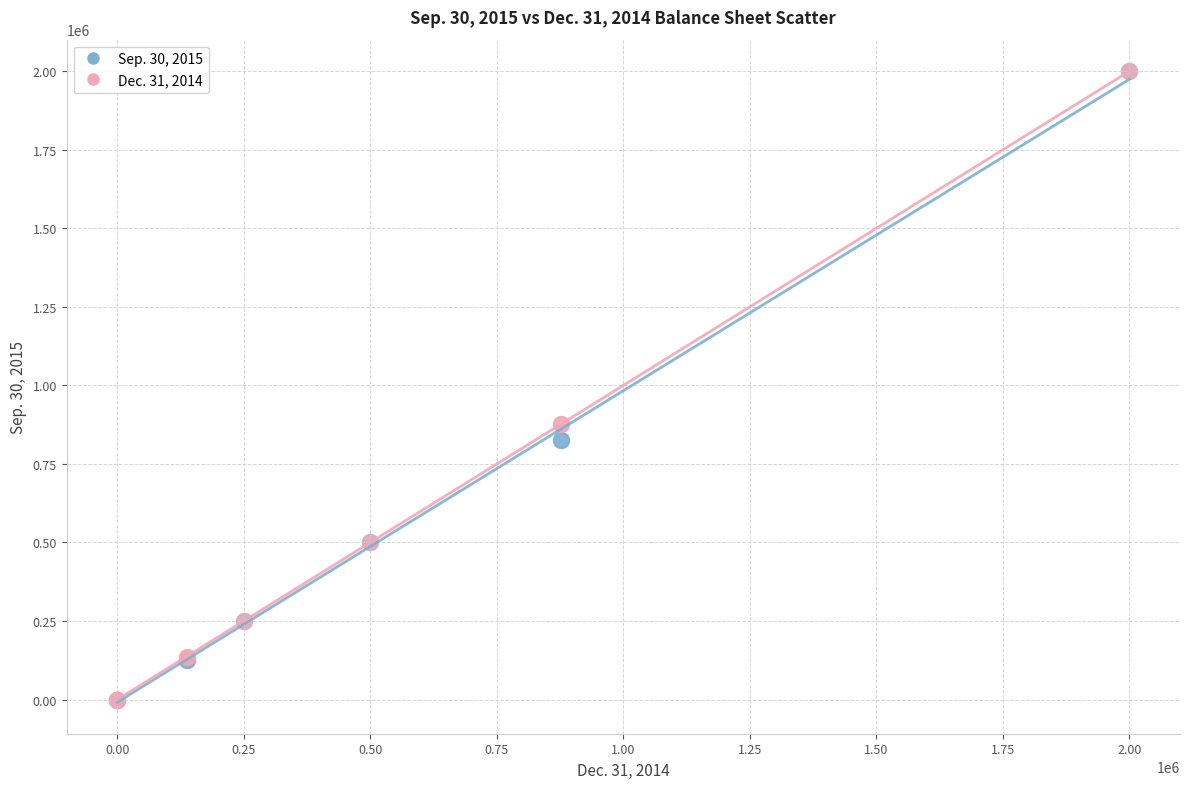

What are all the series names shown in the legend?

Sep. 30, 2015, Dec. 31, 2014